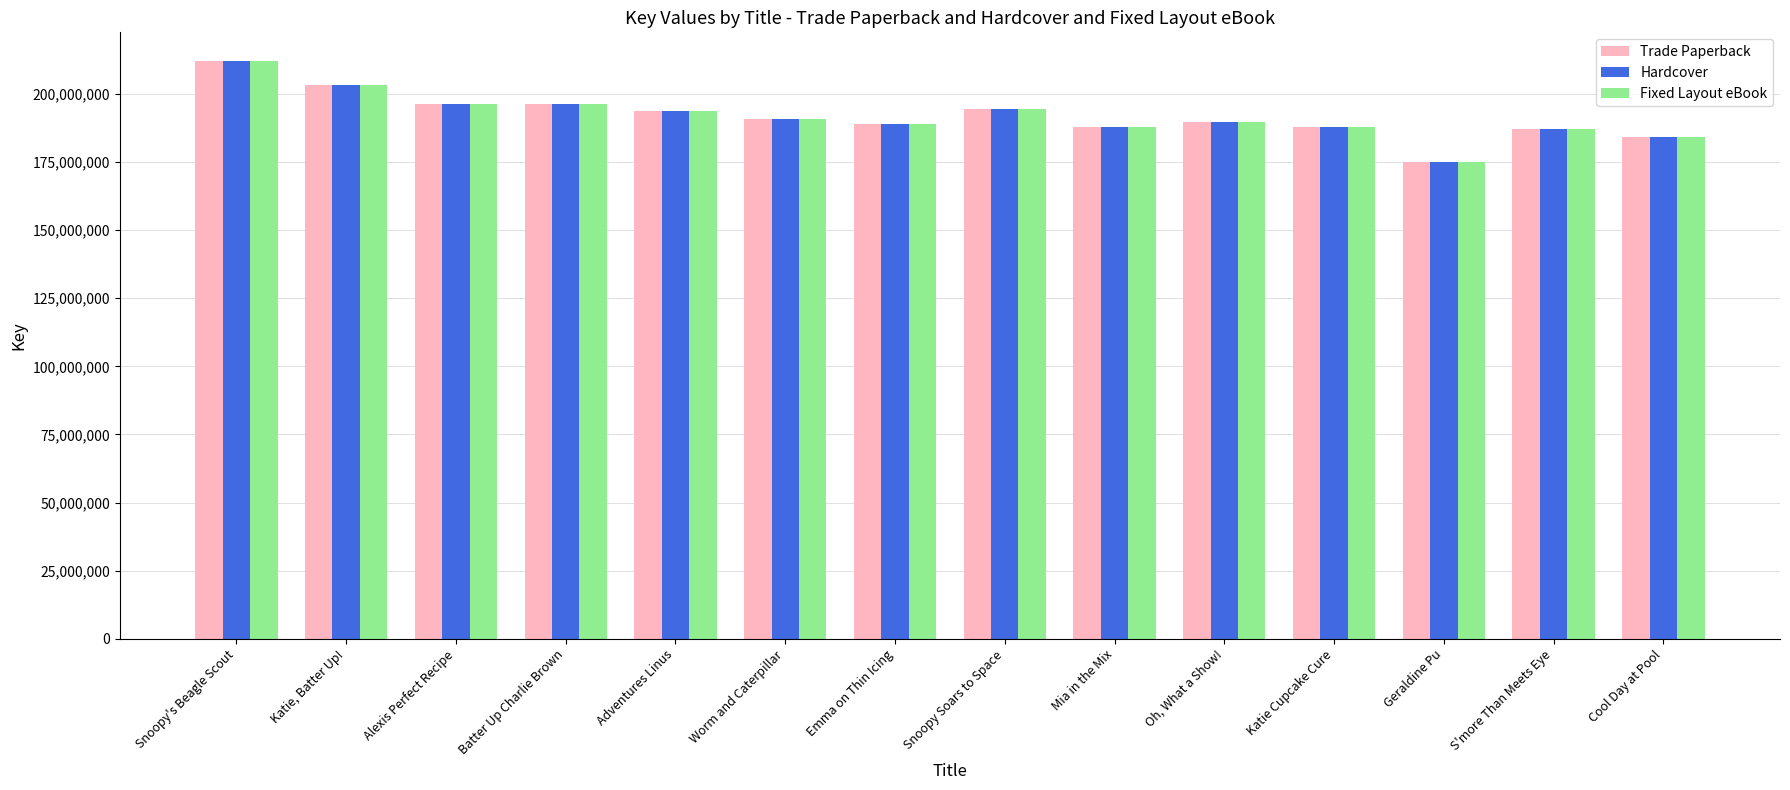

How many bars are there in each group?

3